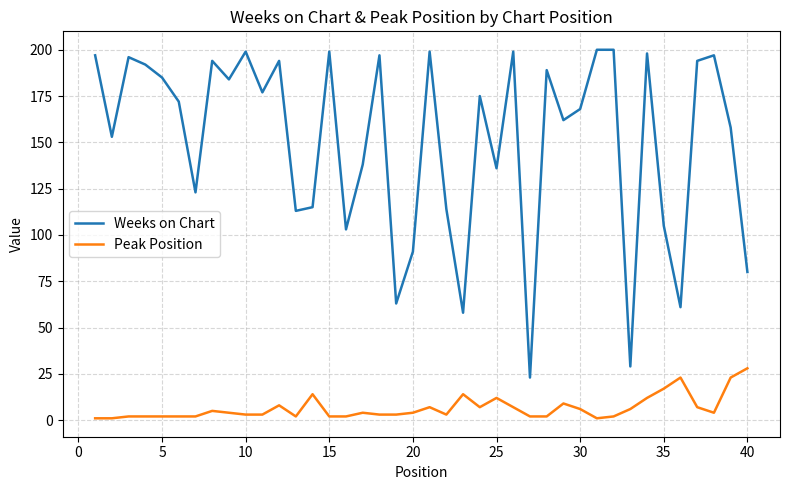

Which series has the largest total across all categories?

Weeks on Chart